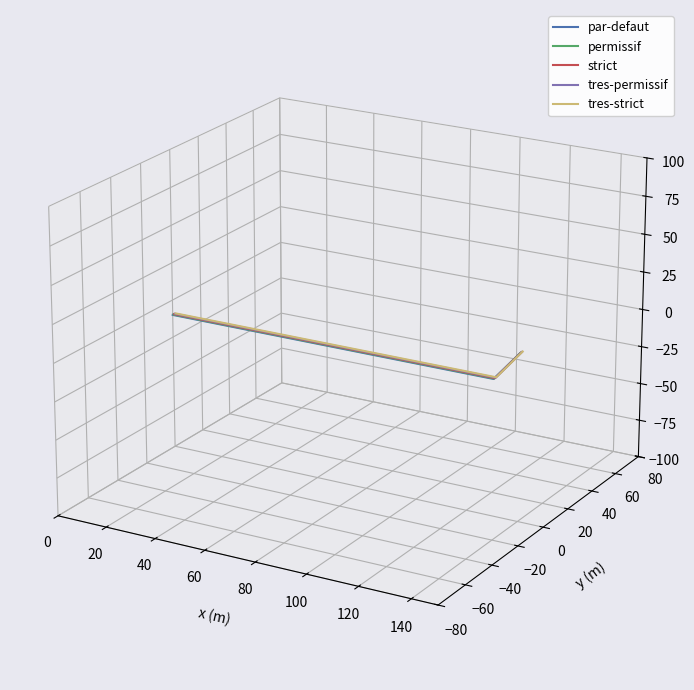

True or false: par-defaut and tres-permissif cross at least once.

False